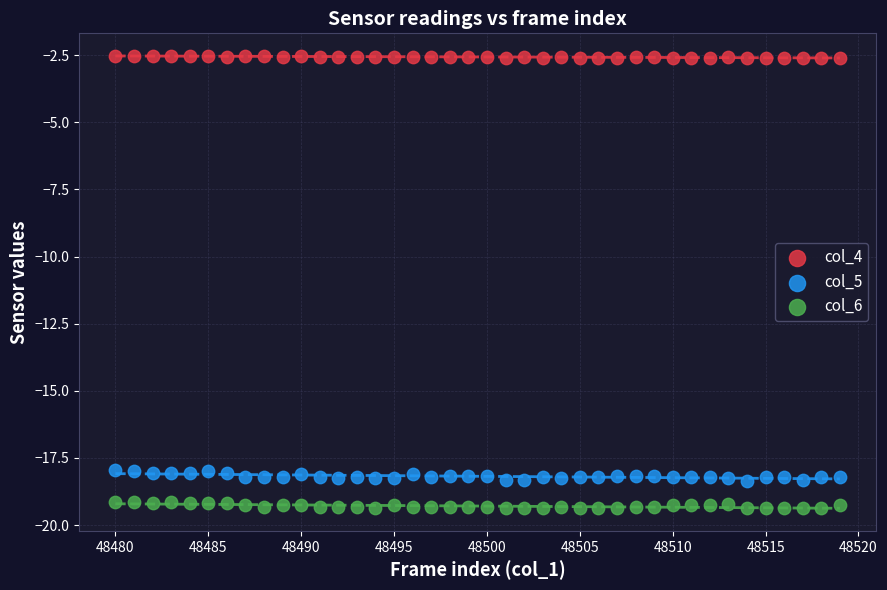

Which series reaches the minimum Y coordinate?

col_6